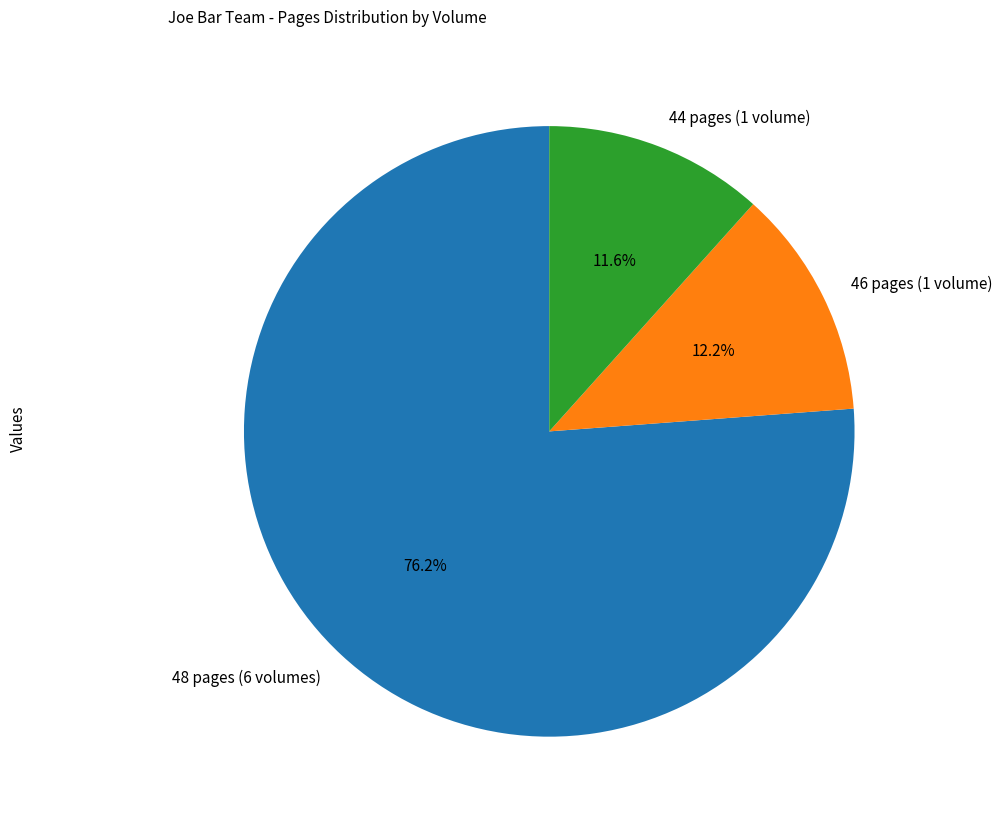

Rank the categories by value from lowest to highest.

44 pages (1 volume), 46 pages (1 volume), 48 pages (6 volumes)